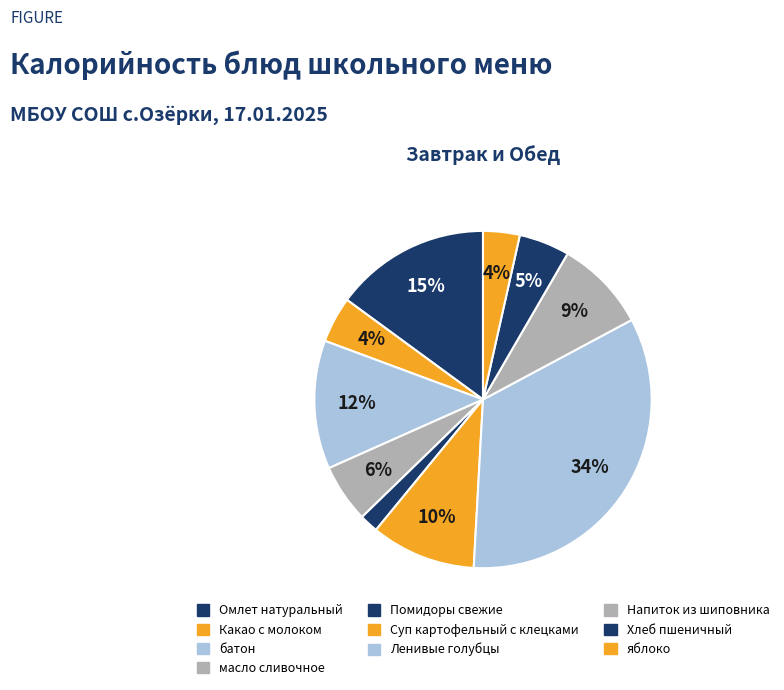

How many slices are in this pie chart?

10